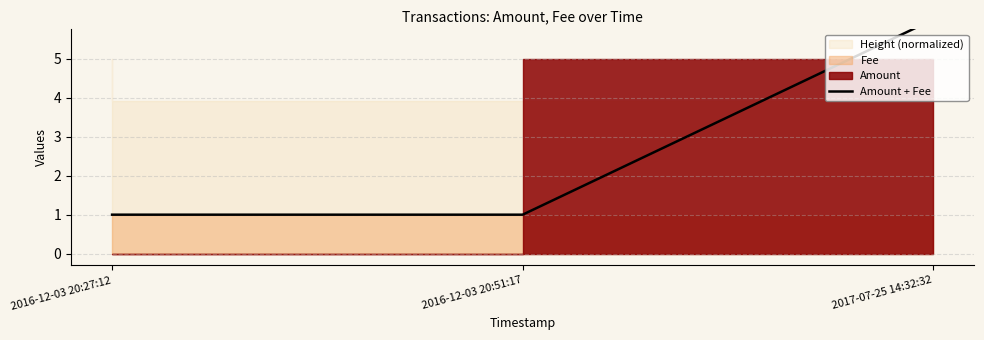

Rank the categories by value from highest to lowest.

2017-07-25 14:32:32, 2016-12-03 20:27:12, 2016-12-03 20:51:17